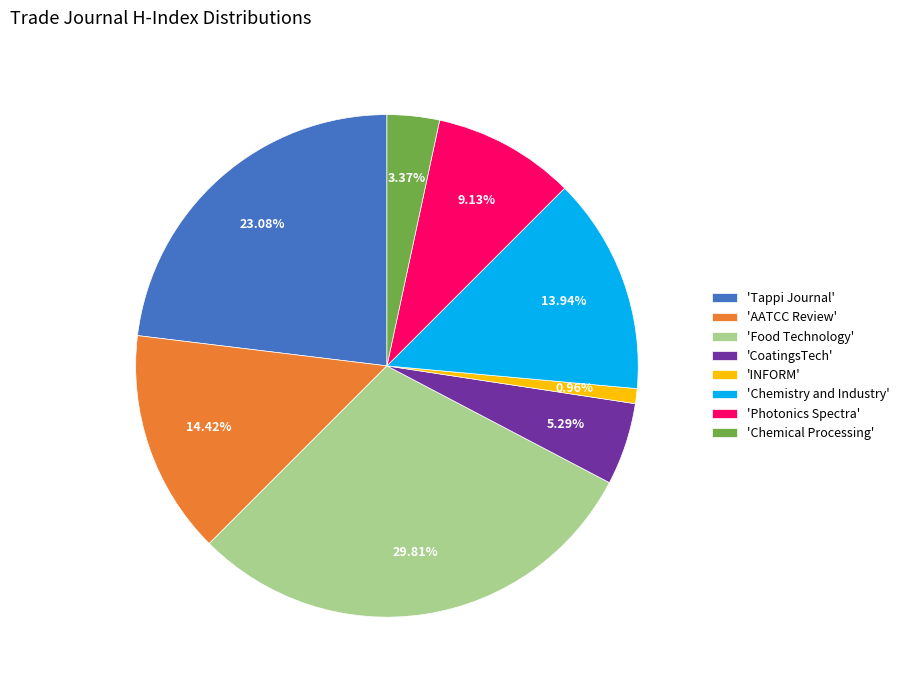

Which has a higher value, 'CoatingsTech' or 'Tappi Journal'?

'Tappi Journal'